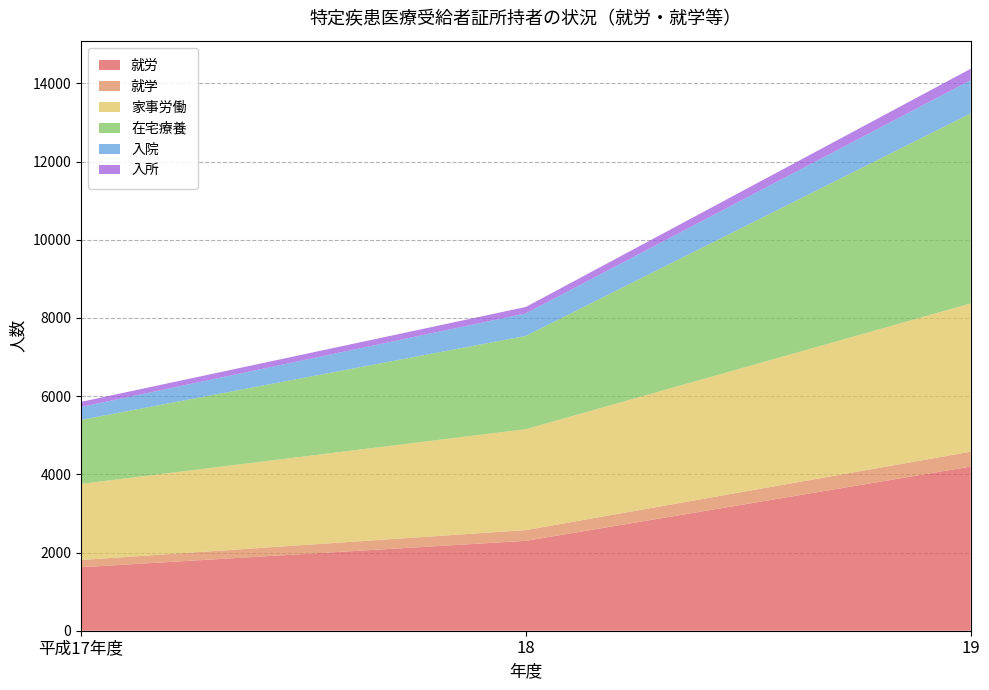

Reading left to right, transcribe all the data shown in this chart.

就労: 平成17年度=1624	18=2299	19=4199
就学: 平成17年度=185	18=275	19=380
家事労働: 平成17年度=1947	18=2581	19=3792
在宅療養: 平成17年度=1637	18=2386	19=4860
入院: 平成17年度=330	18=575	19=851
入所: 平成17年度=131	18=165	19=291